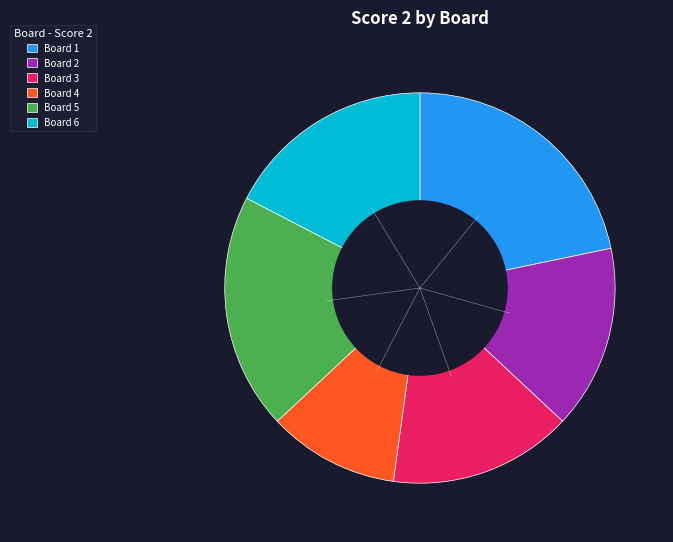

The Board 3 slice represents 3% of the pie. True or false?

False